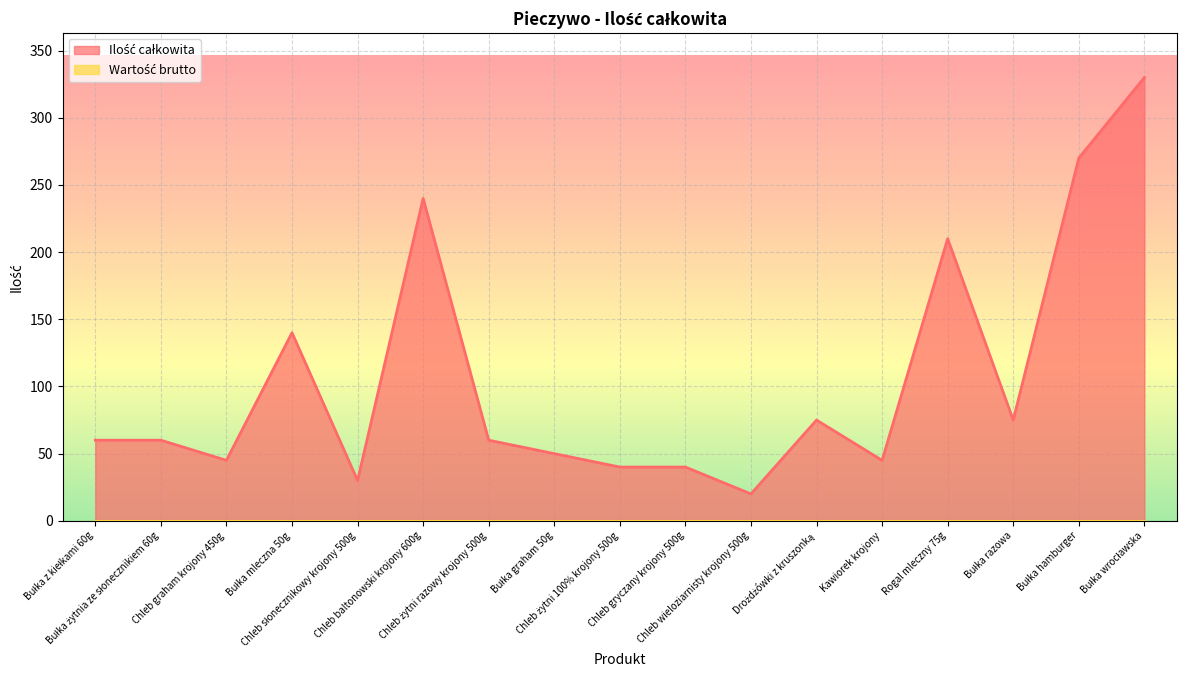

Between Bułka wrocławska and Chleb żytni razowy krojony 500g, which is larger?

Bułka wrocławska